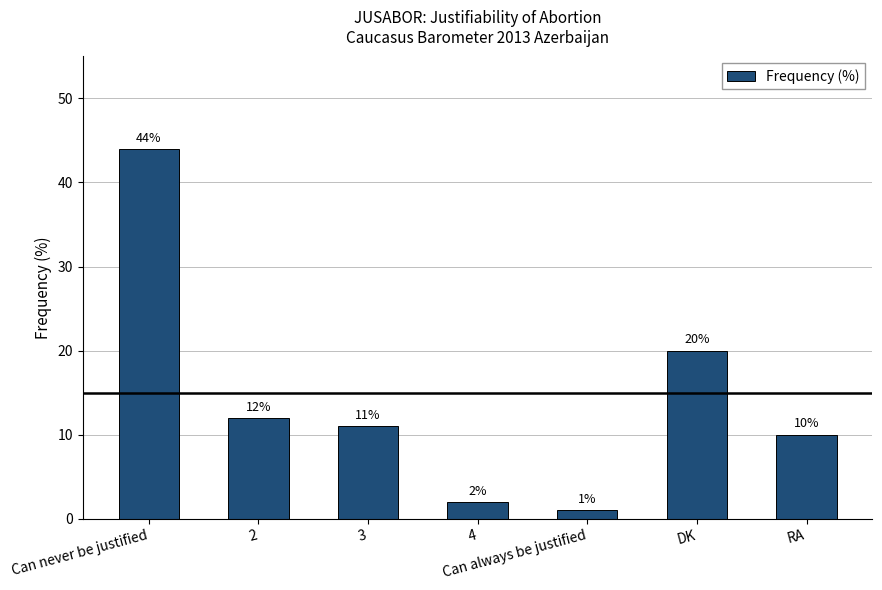

Read the value at Can always be justified.

1